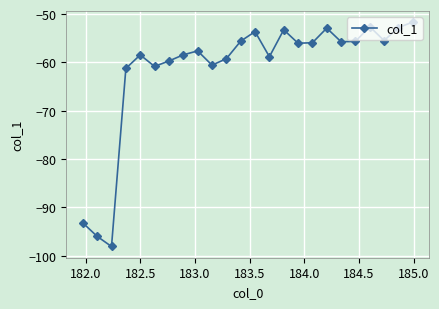

What is the minimum value shown in the chart?

-98.1